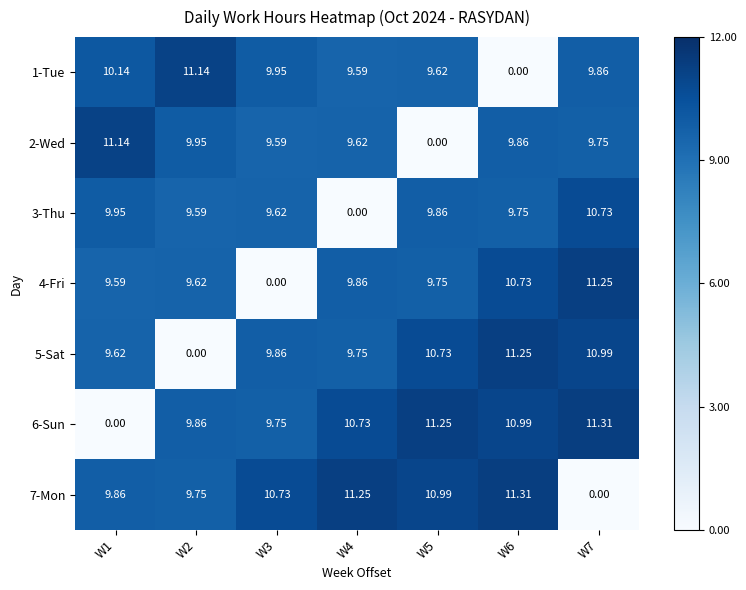

At how many categories does at least one series exceed 9?

7